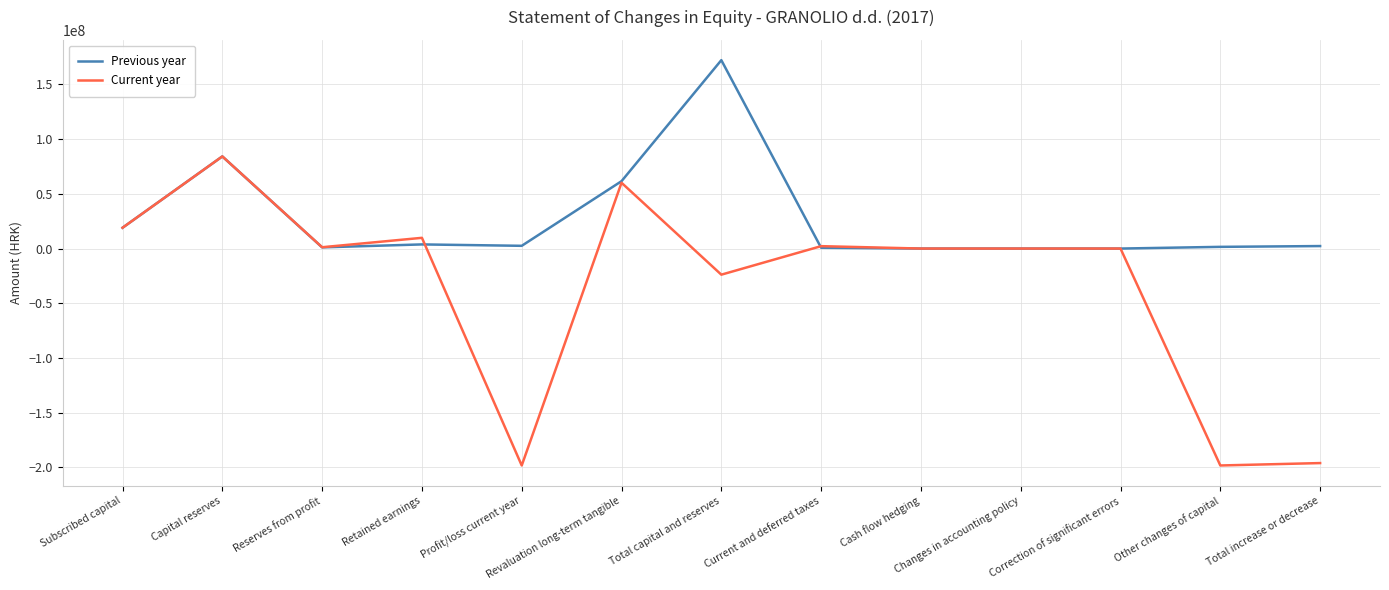

List the series in order of their peak value, lowest first.

Current year, Previous year